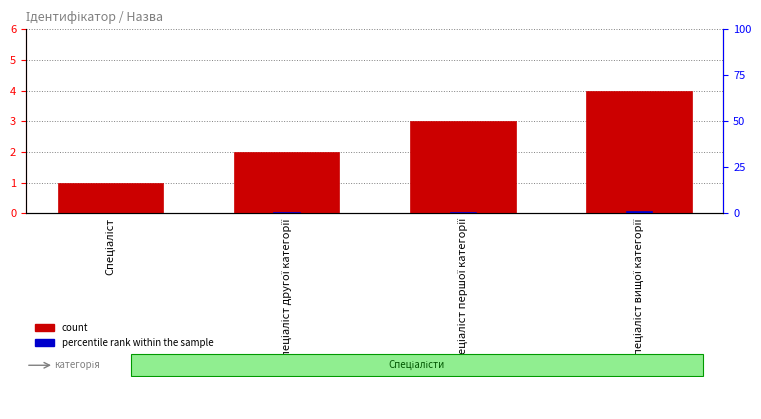

The value of percentile rank within the sample at Спеціаліст другої категорії is 0.5. True or false?

True